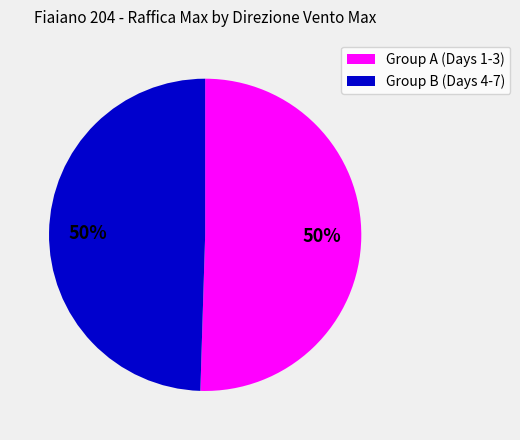

To the nearest percent, what is the average slice percentage?

50%